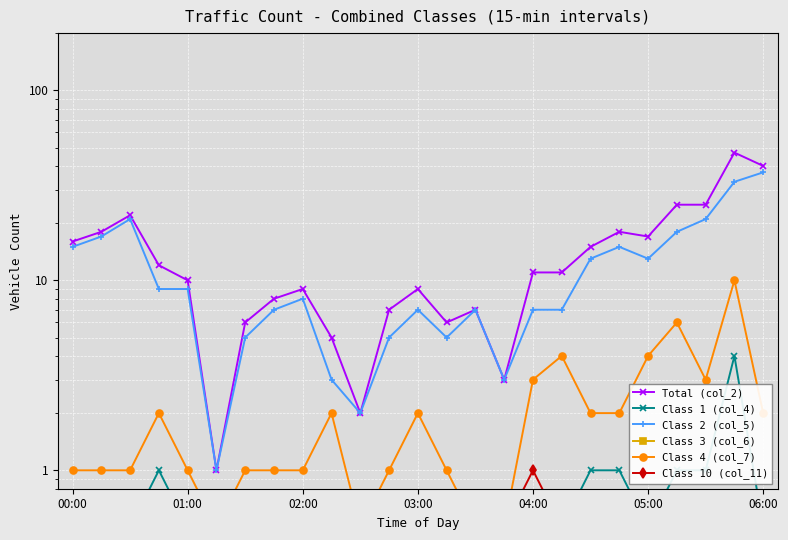

What is the difference between the highest and lowest values at 00:00?

15.5